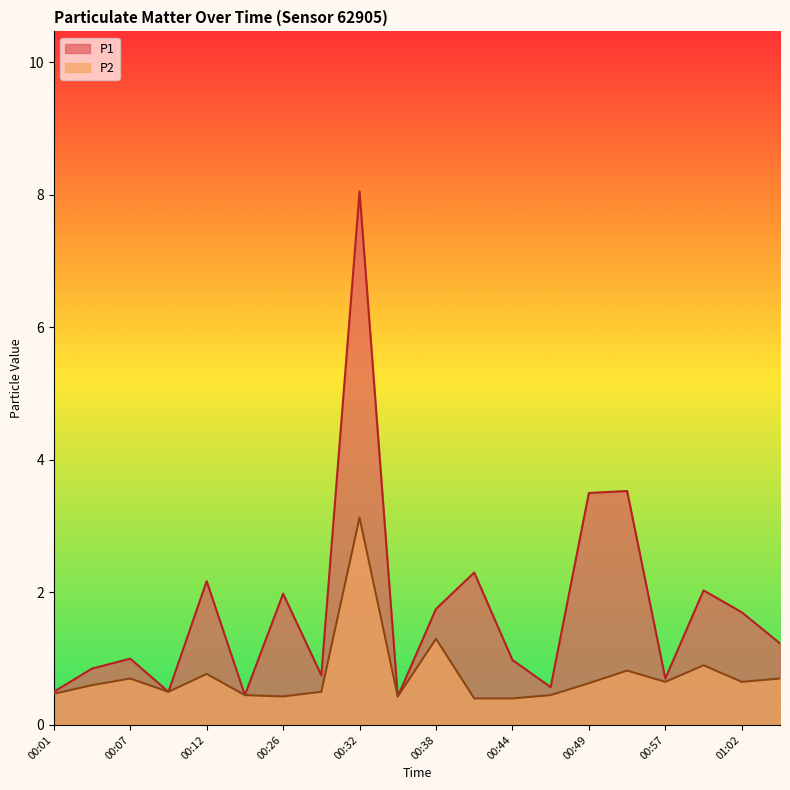

Where is the first local minimum for P2?

00:10